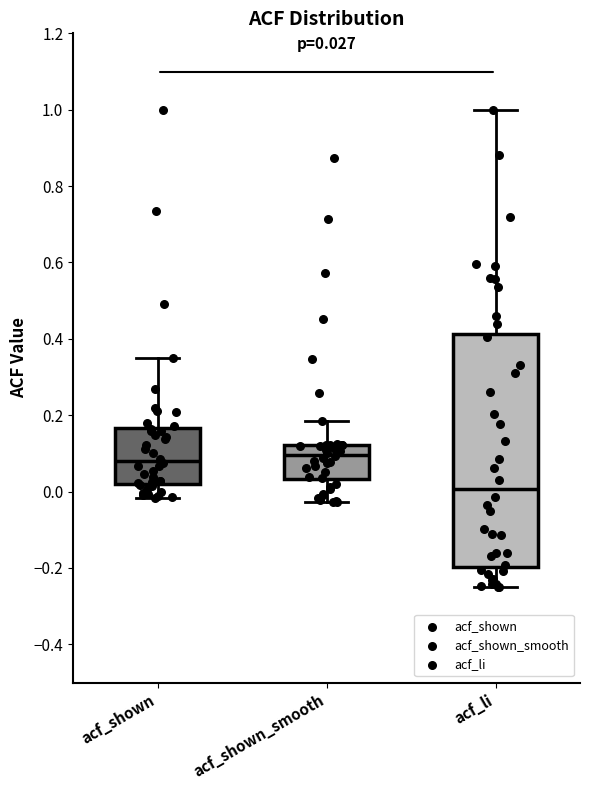

Which box has the lowest median line?

acf_li